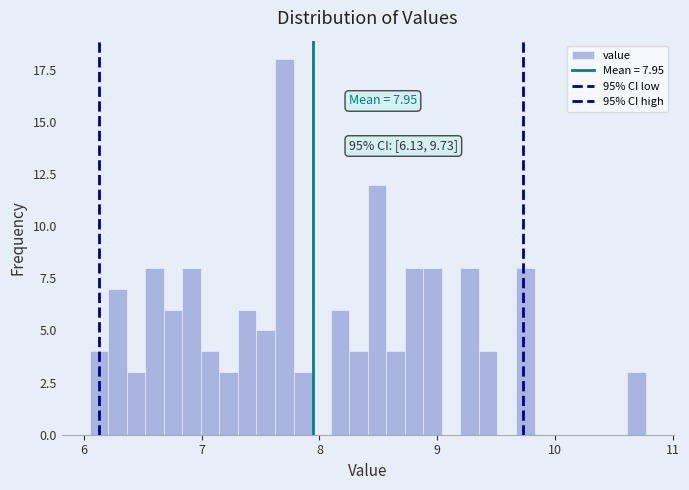

Read against the x-axis, roughly where is the centre of the tallest bar?

7.7